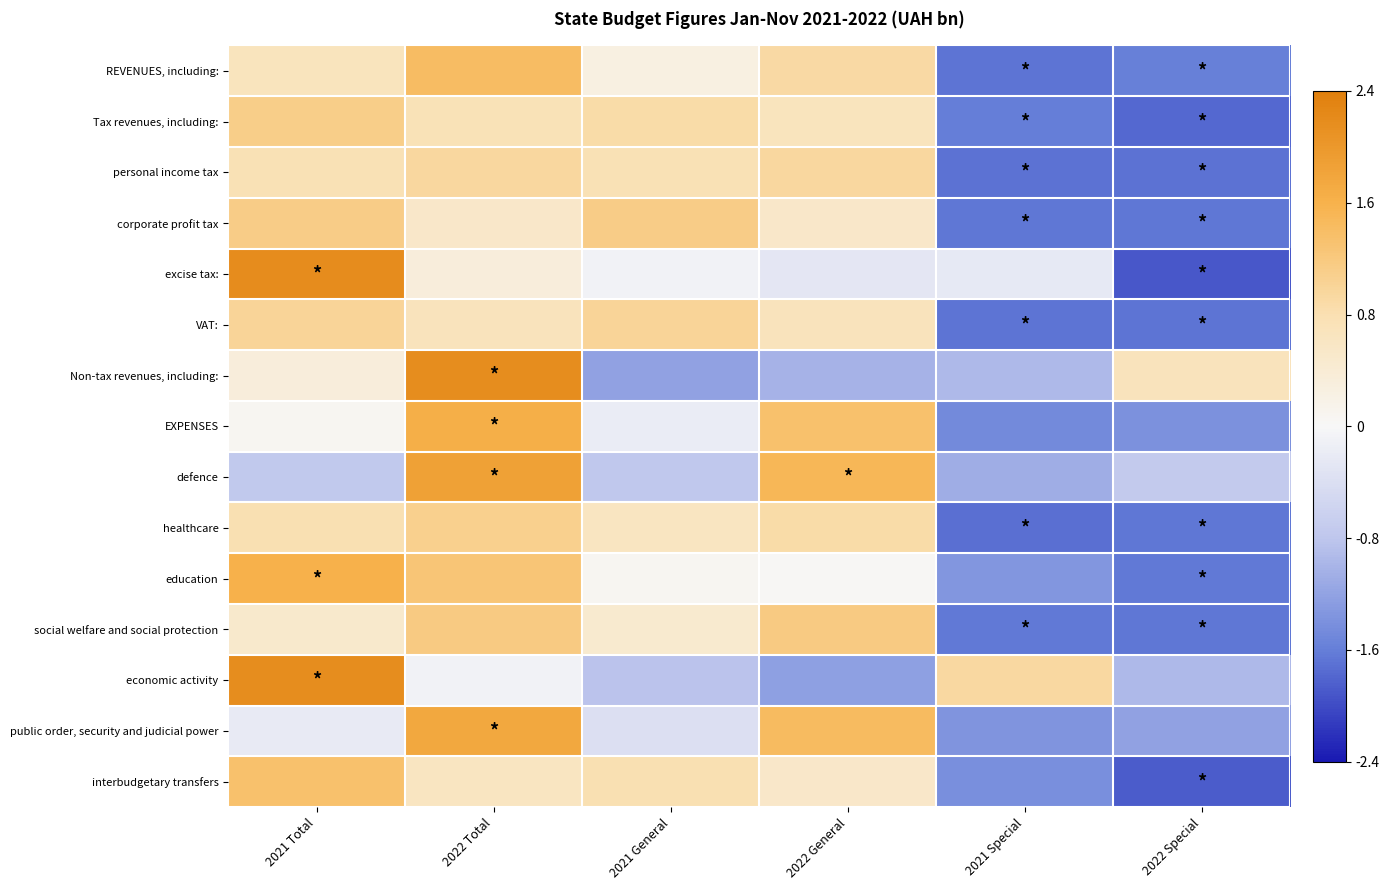

How many data points does each series have?

6